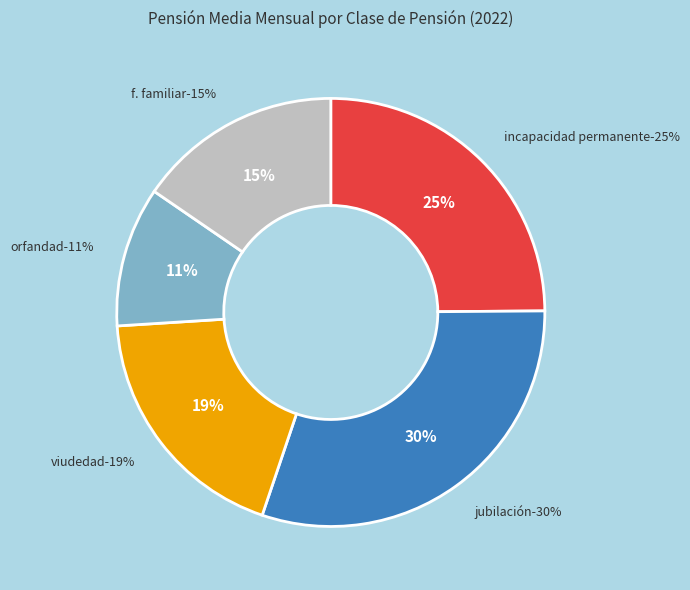

Between JUBILACIÓN and F. FAMILIAR, which is larger?

JUBILACIÓN